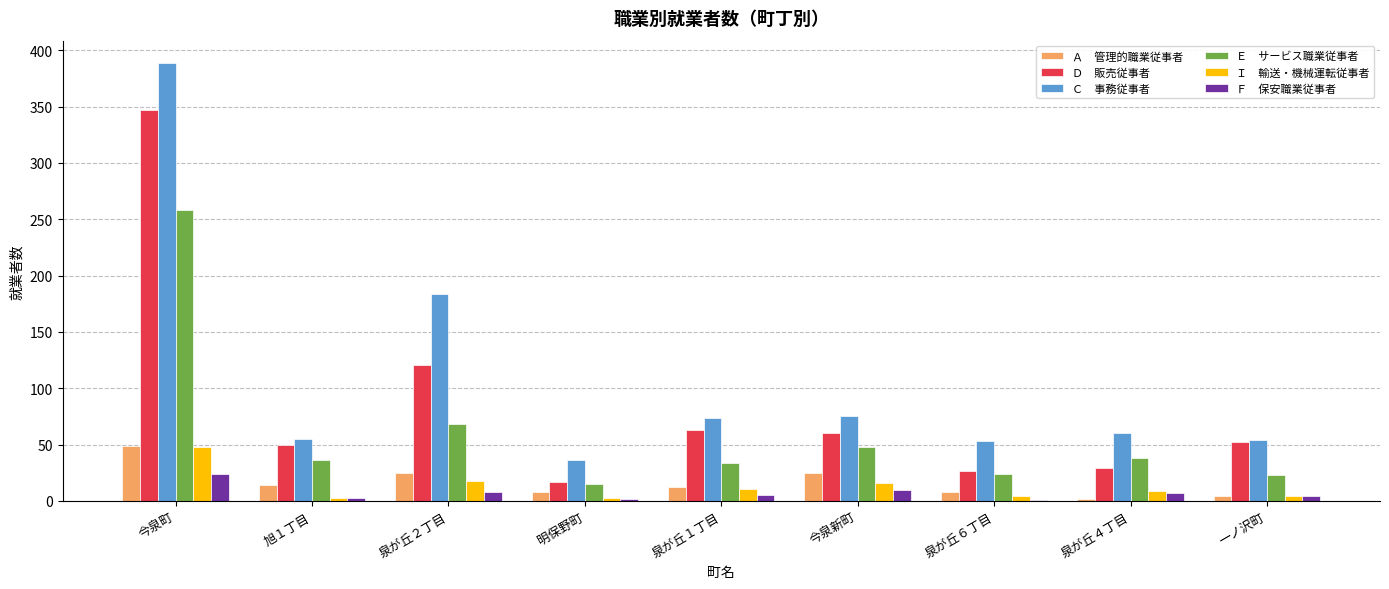

At which category does the chart reach its peak across all series?

今泉町